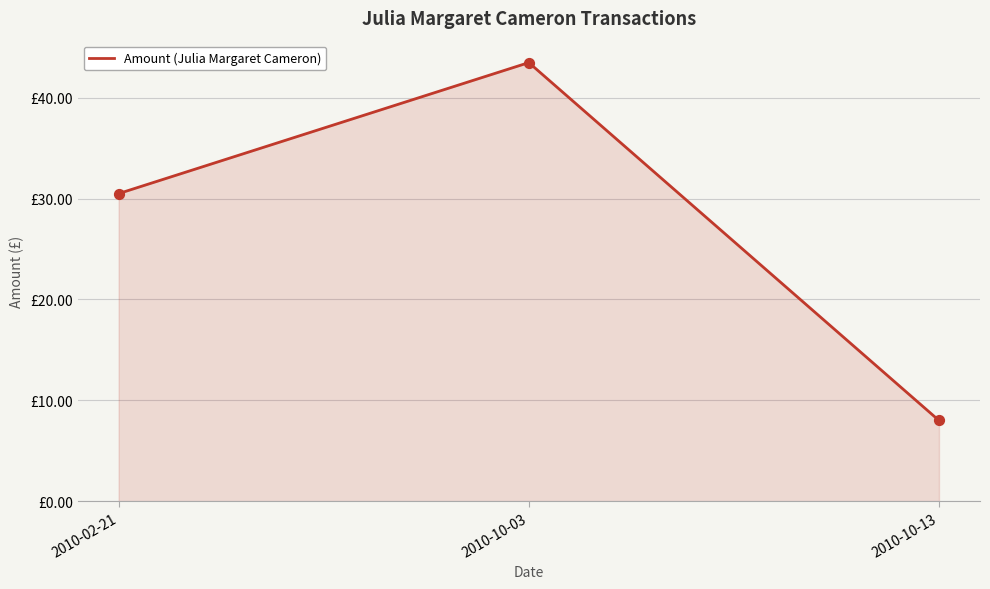

What is the change in value from 2010-02-21 to 2010-10-13?

-22.5